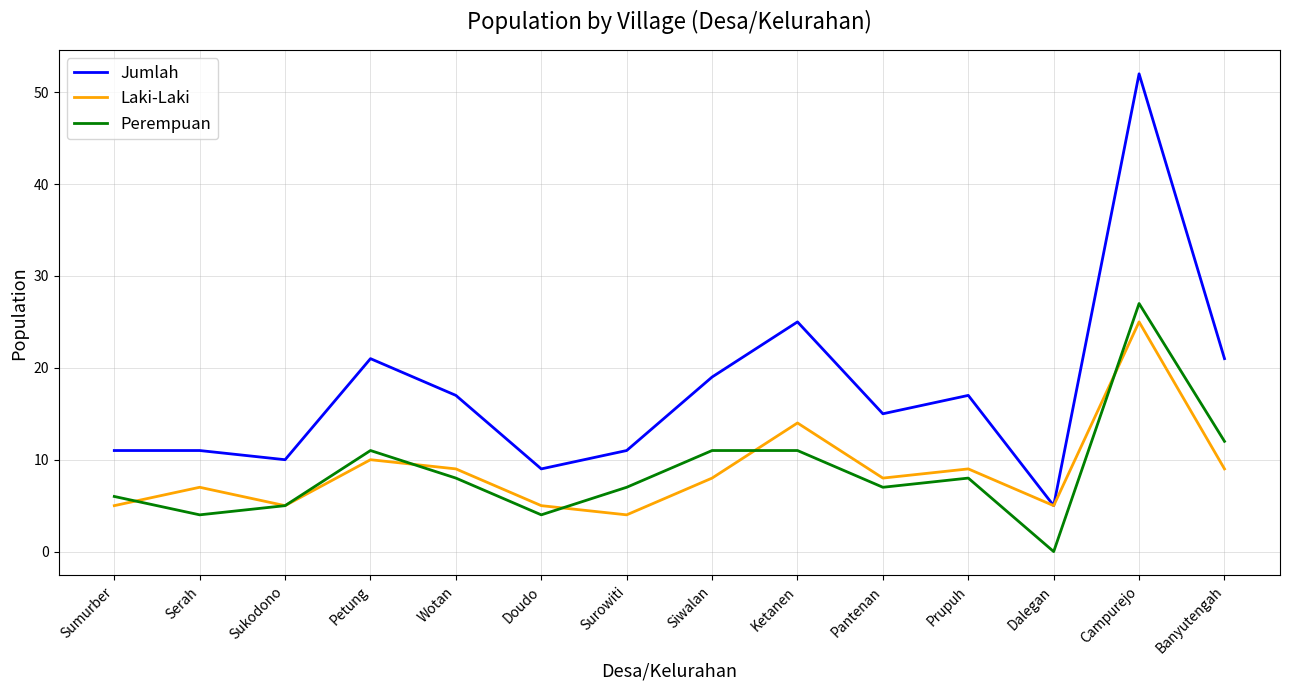

What is the sum of the Perempuan values at Ketanen and Siwalan?

22